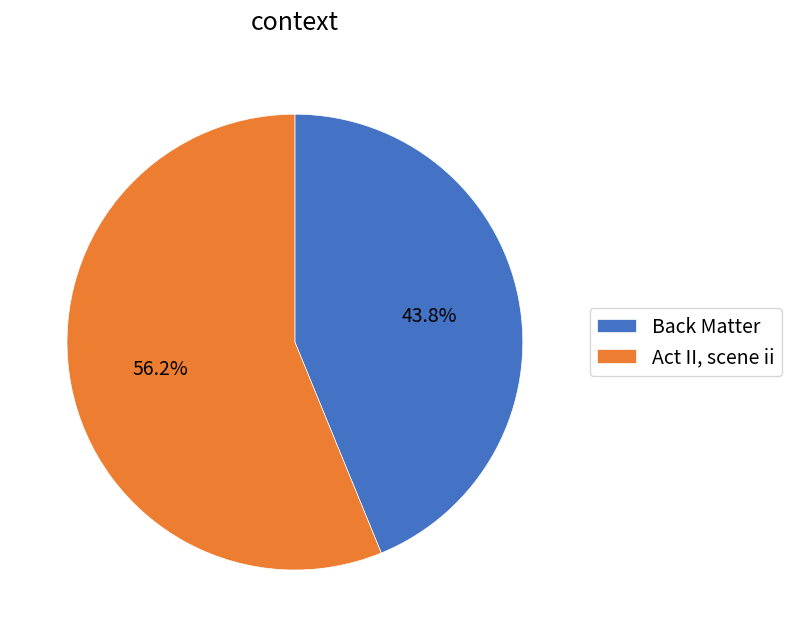

Count the number of slices in the pie.

2